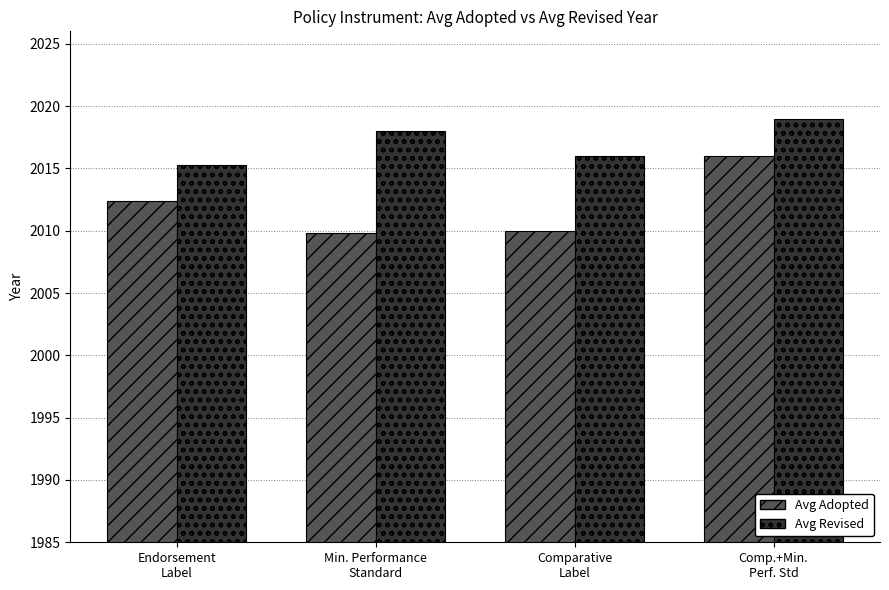

At how many categories does at least one series exceed 2013?

4